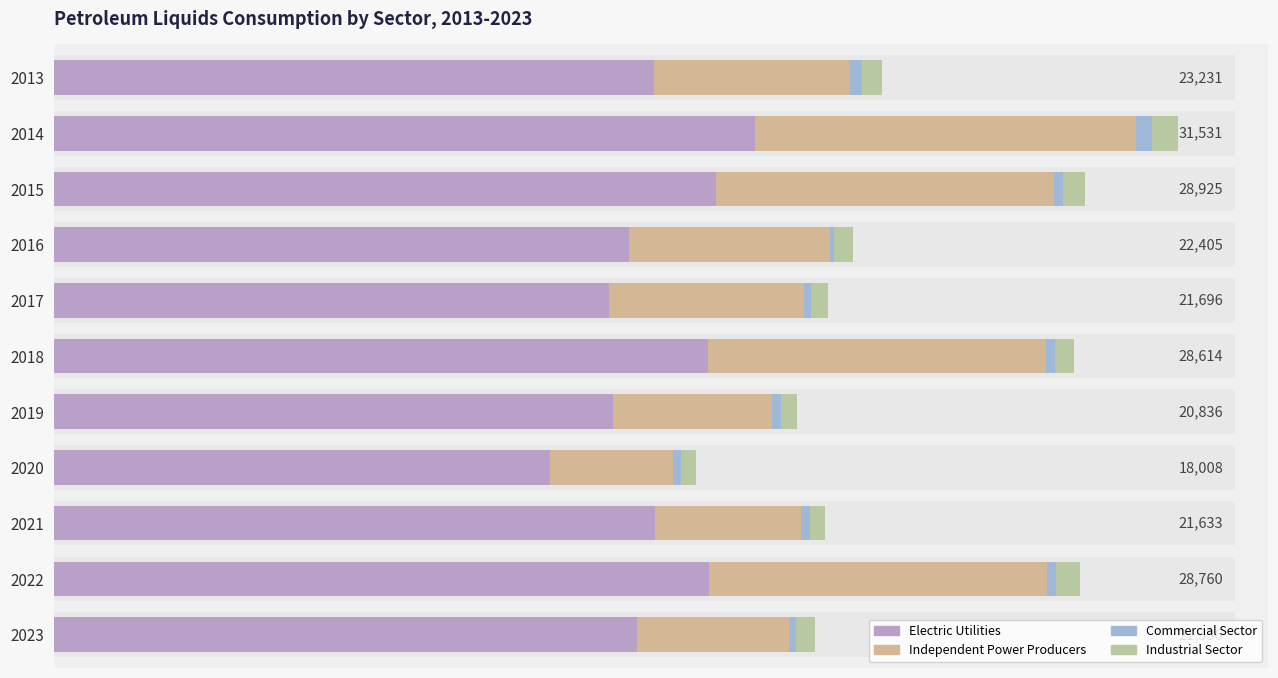

How many data points in Independent Power Producers are less than 5494?

5